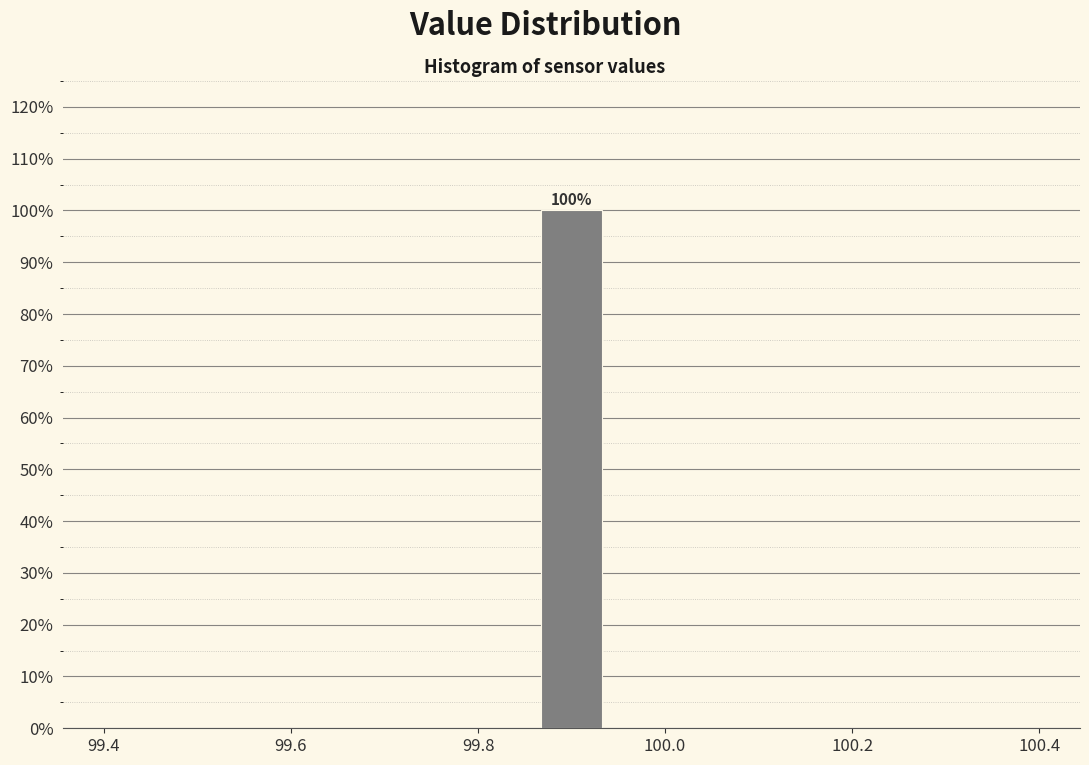

Read against the x-axis, roughly where is the centre of the tallest bar?

99.90